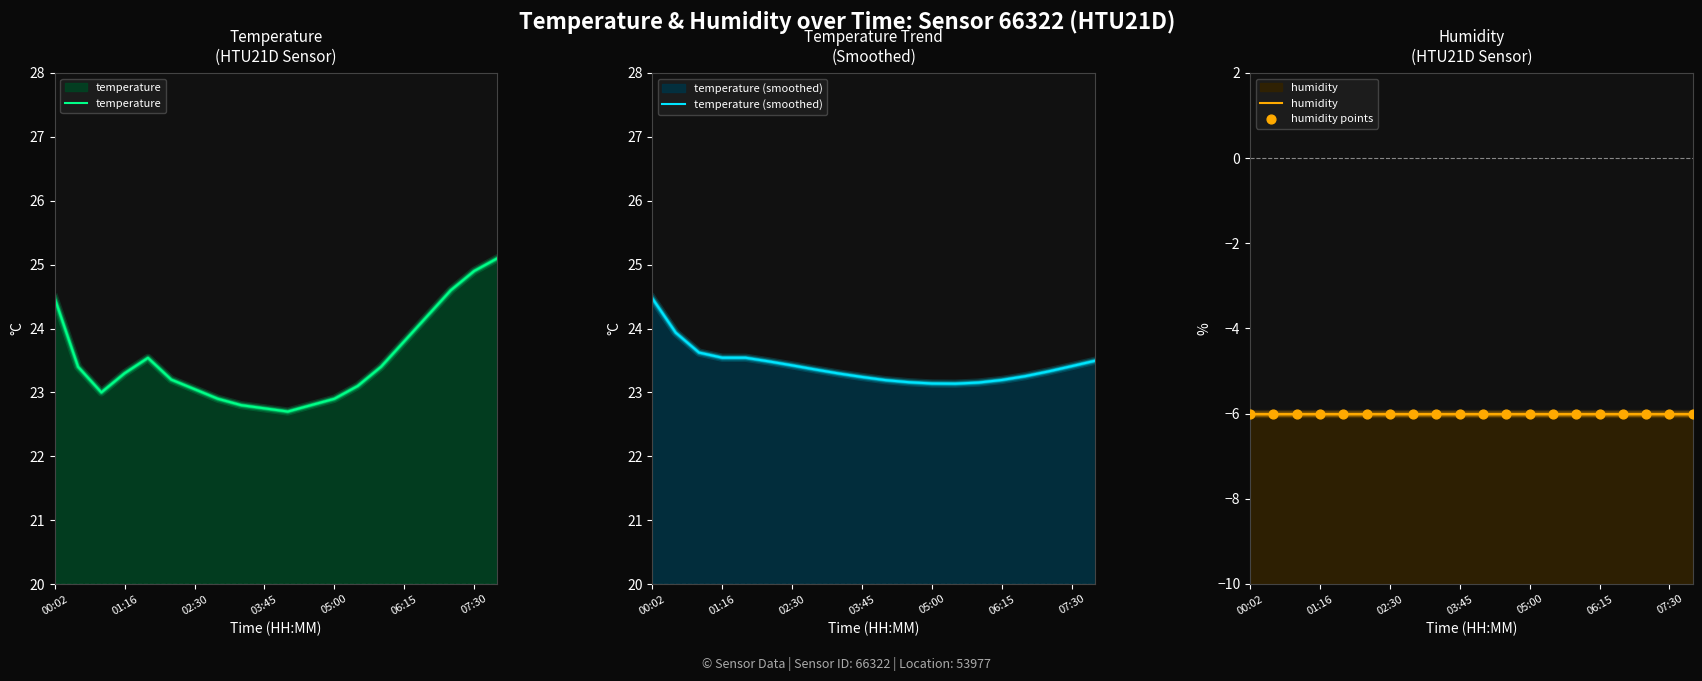

Is the value of temperature (smoothed) at 14 greater than the value of humidity at 8?

Yes